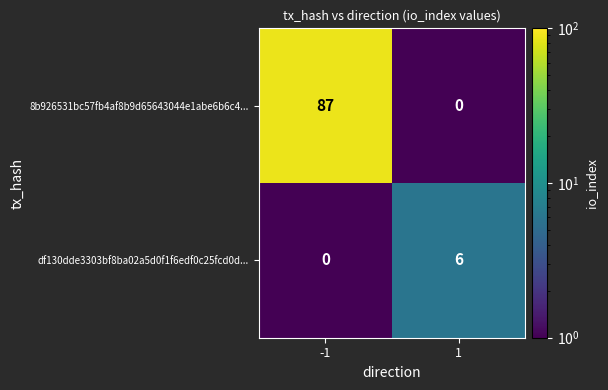

List the series in order of their overall mean, lowest first.

df130dde3303bf8ba02a5d0f1f6edf0c25fcd0d..., 8b926531bc57fb4af8b9d65643044e1abe6b6c4...